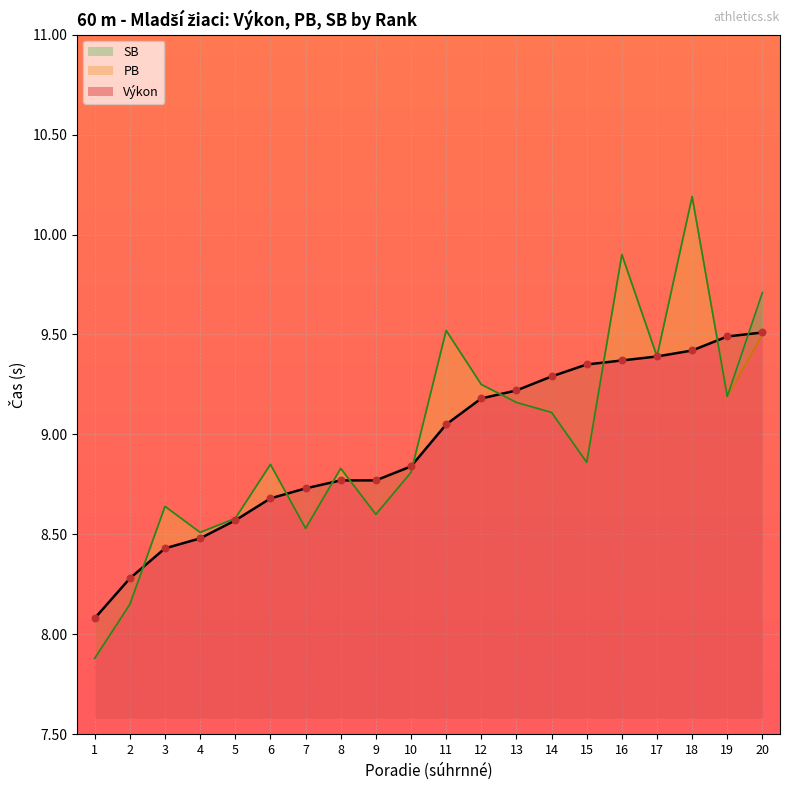

Which series has the widest spread of Y values?

PB